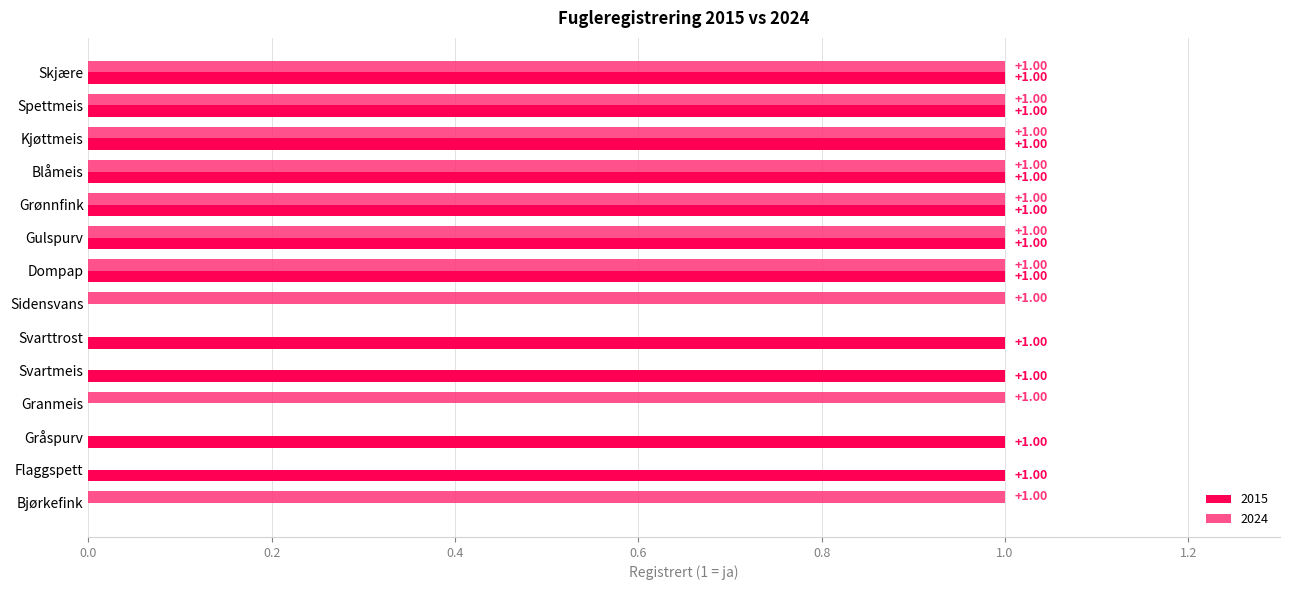

Which series changed the most between Sidensvans and Gulspurv?

2015